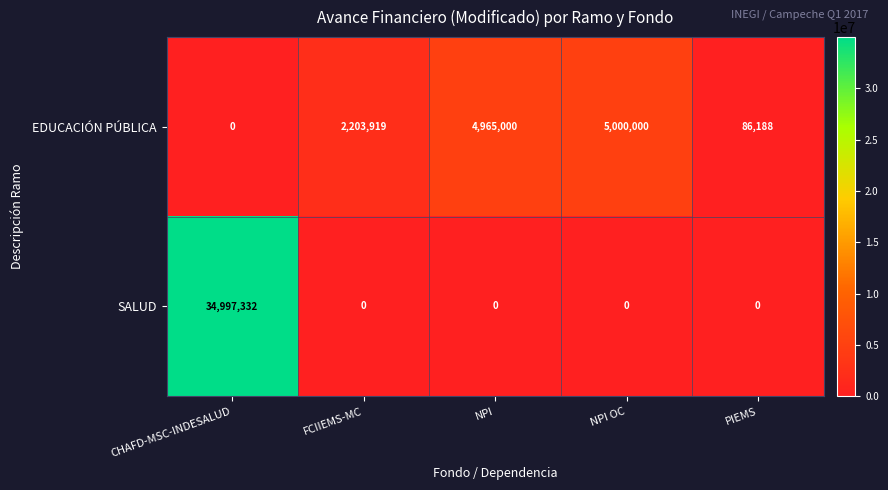

Where is EDUCACIÓN PÚBLICA nearest to the value 2500000?

FCIIEMS-MC